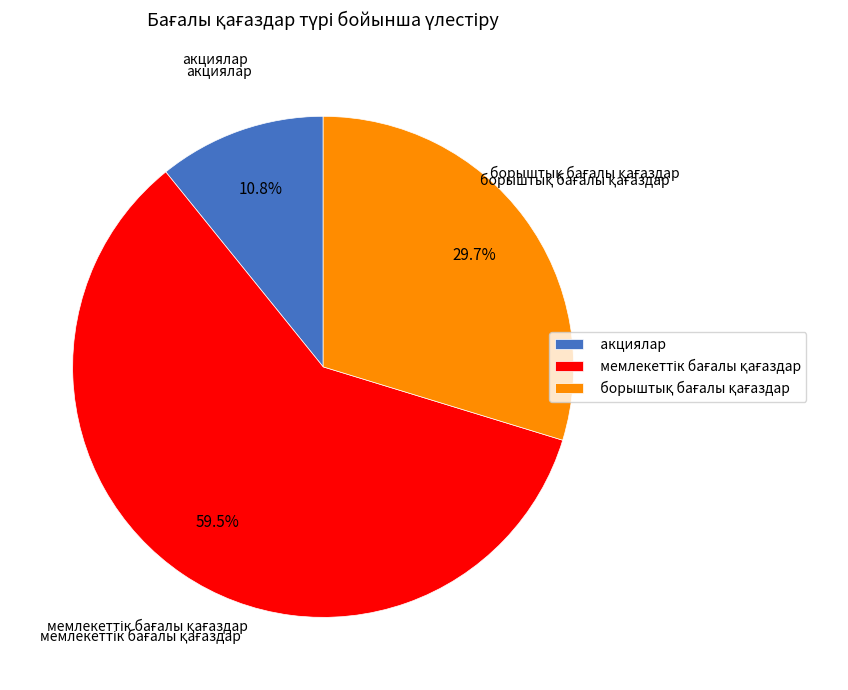

Which category has the smallest portion of the pie?

акциялар